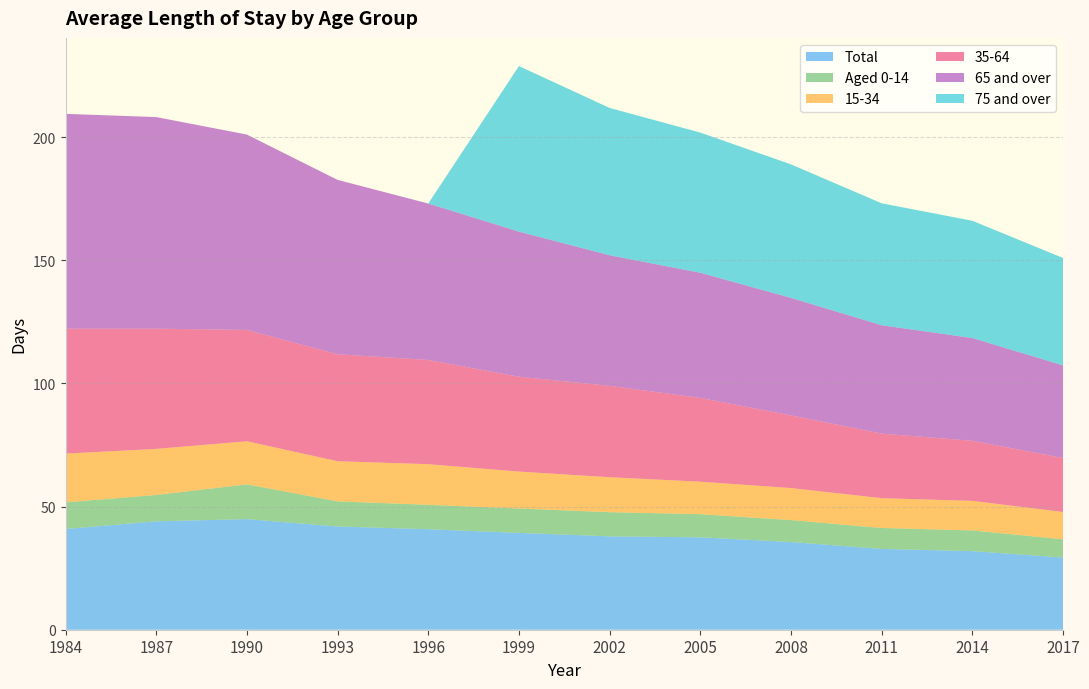

Reading left to right, extract all data points from this chart.

Total: 1984=40.9	1987=44.0	1990=44.9	1993=41.9	1996=40.8	1999=39.3	2002=37.9	2005=37.5	2008=35.6	2011=32.8	2014=31.9	2017=29.3
Aged 0-14: 1984=10.8	1987=10.7	1990=14.1	1993=10.2	1996=9.9	1999=9.9	2002=9.8	2005=9.4	2008=8.9	2011=8.5	2014=8.4	2017=7.4
15-34: 1984=19.8	1987=18.7	1990=17.5	1993=16.3	1996=16.5	1999=15.0	2002=14.2	2005=13.2	2008=13.0	2011=12.1	2014=12.0	2017=11.1
35-64: 1984=50.7	1987=48.8	1990=45.2	1993=43.4	1996=42.3	1999=38.5	2002=37.1	2005=34.0	2008=29.5	2011=26.2	2014=24.4	2017=21.9
65 and over: 1984=87.2	1987=85.9	1990=79.3	1993=70.8	1996=63.5	1999=58.9	2002=53.0	2005=50.8	2008=47.7	2011=44.0	2014=41.7	2017=37.6
75 and over: 1984=0.0	1987=0.0	1990=0.0	1993=0.0	1996=0.0	1999=67.2	2002=59.8	2005=56.9	2008=54.2	2011=49.5	2014=47.6	2017=43.6